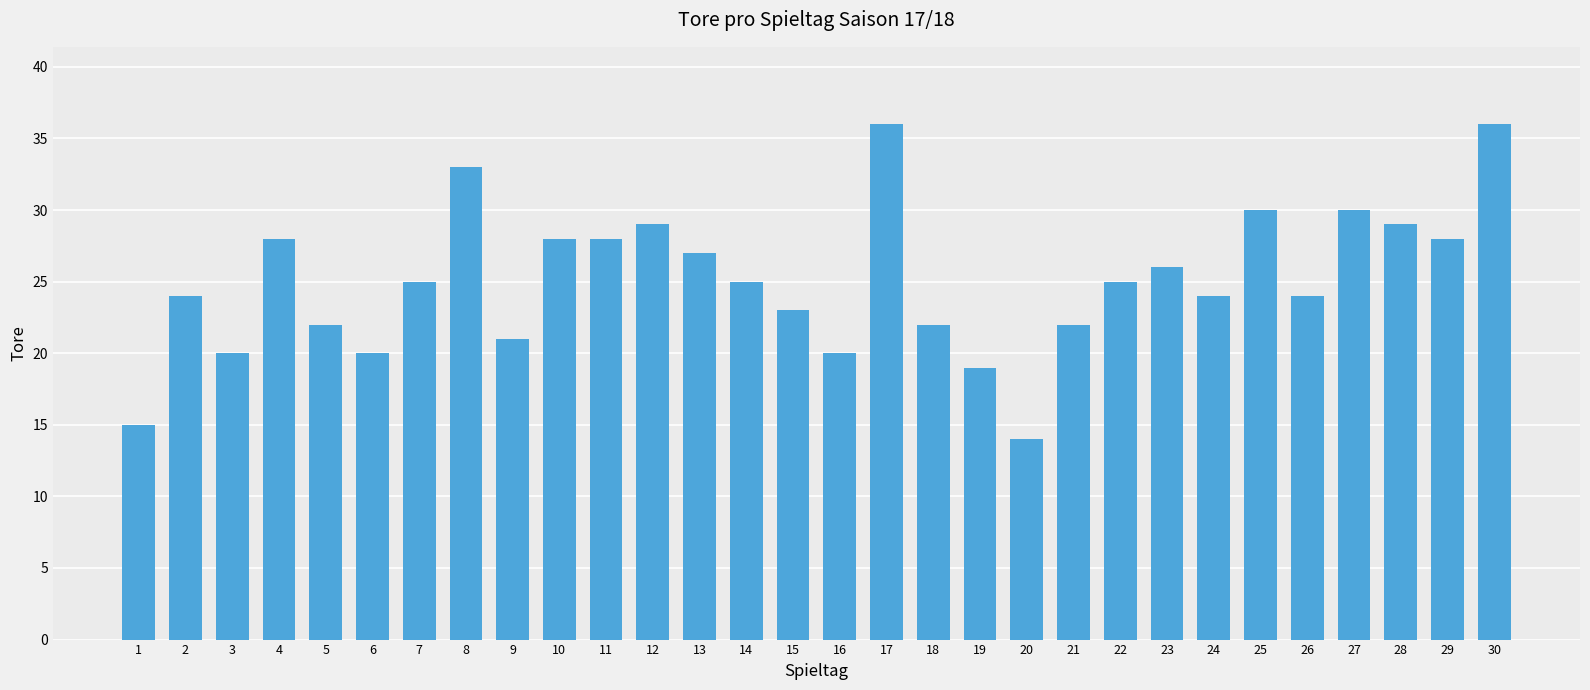

The value at 8 is 52. True or false?

False